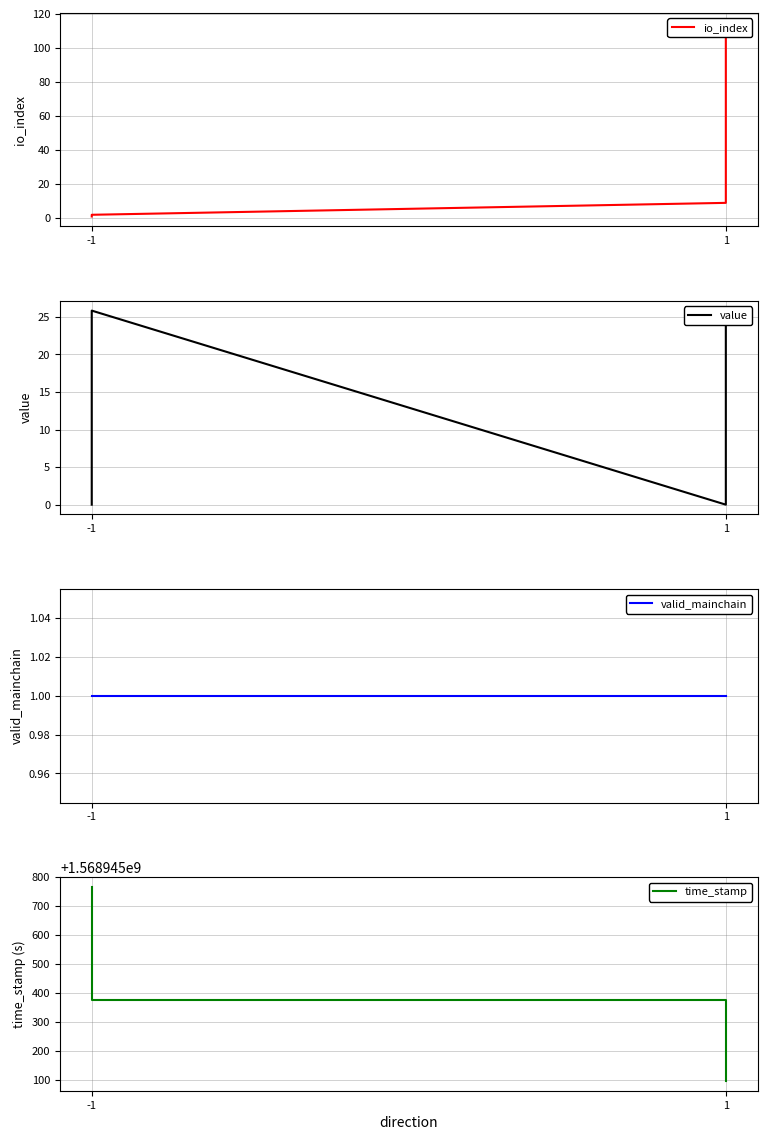

Reading right to left, transcribe all the data shown in this chart.

io_index: 115.0	9.0	2.0	1.0
value: 25.8	0.0	25.8	0.0
valid_mainchain: 1.0	1.0	1.0	1.0
time_stamp: 1568945097.0	1568945376.0	1568945376.0	1568945767.0